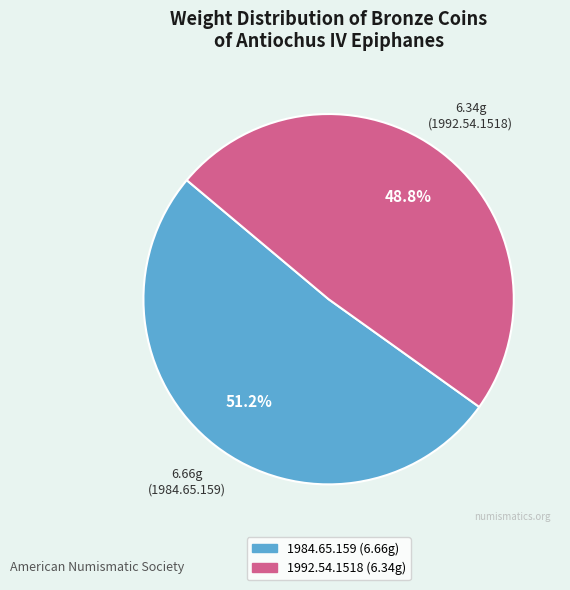

What percentage is the 1992.54.1518 slice, to the nearest percent?

49%